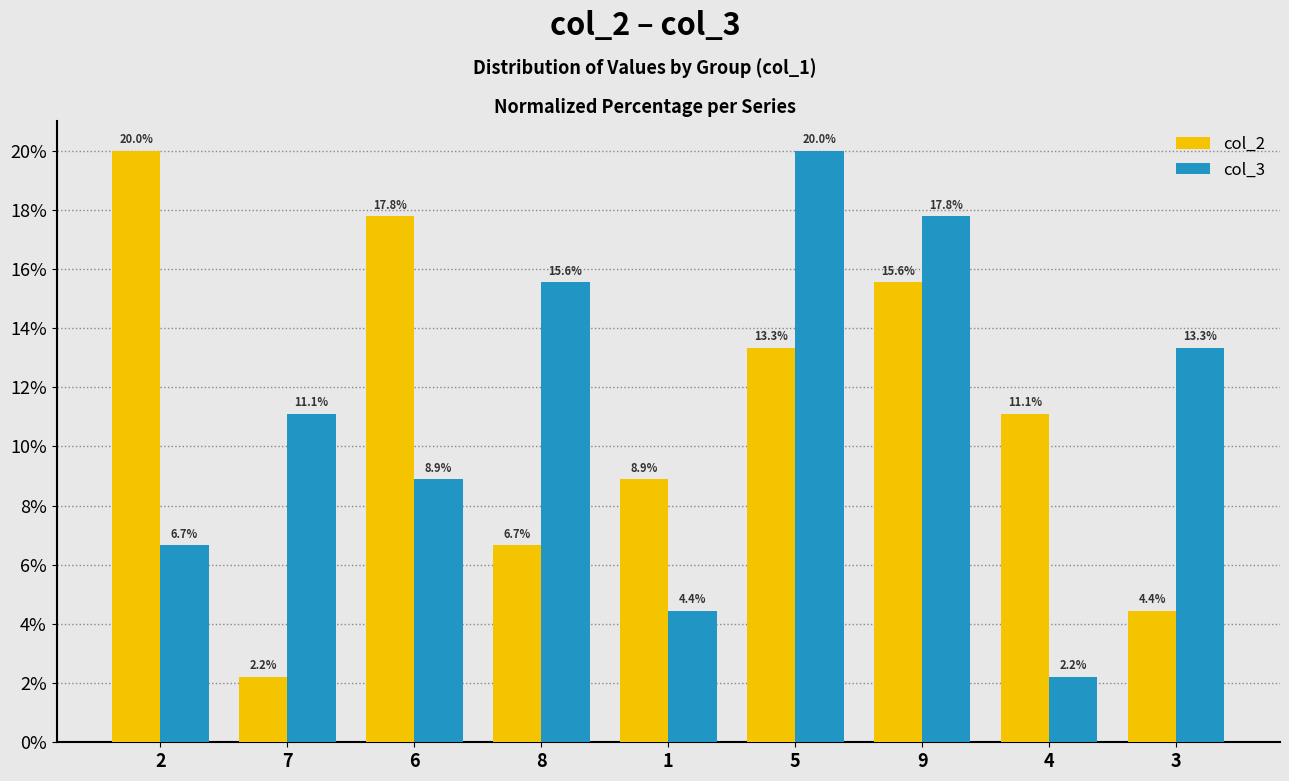

The value of col_2 at 4 is 2.6. True or false?

False